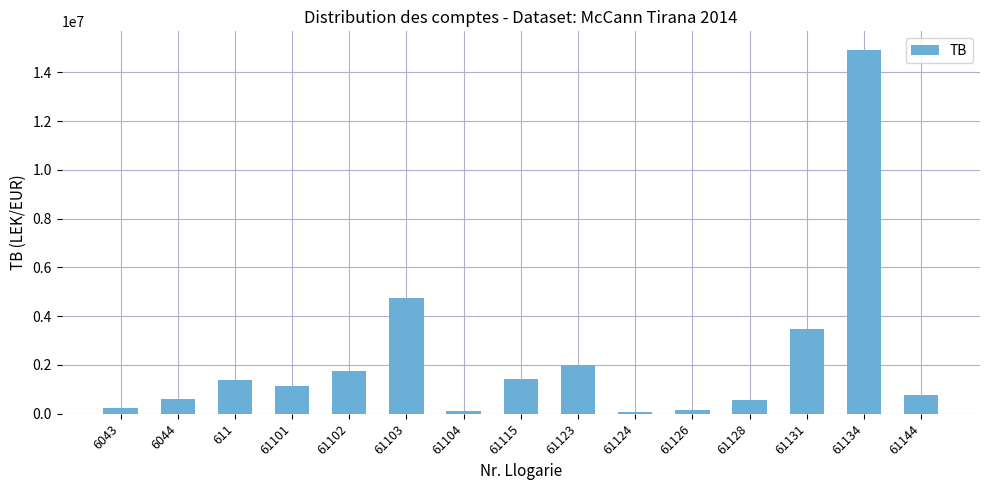

Between 61144 and 61131, which is larger?

61131